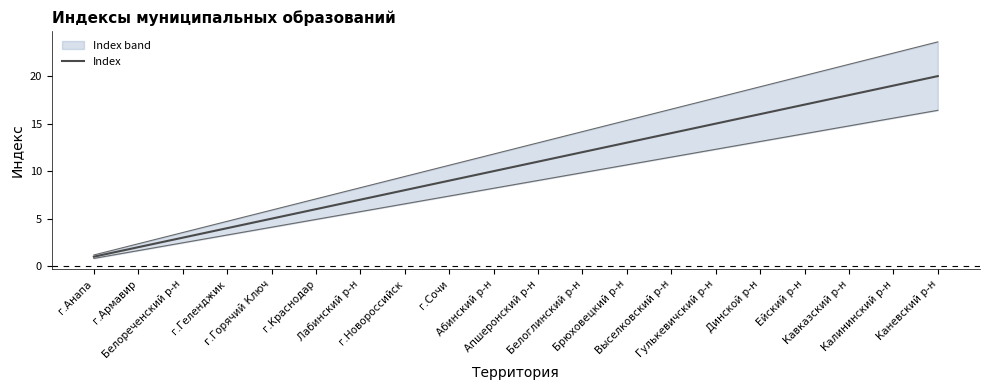

How many categories are shown in the chart?

20